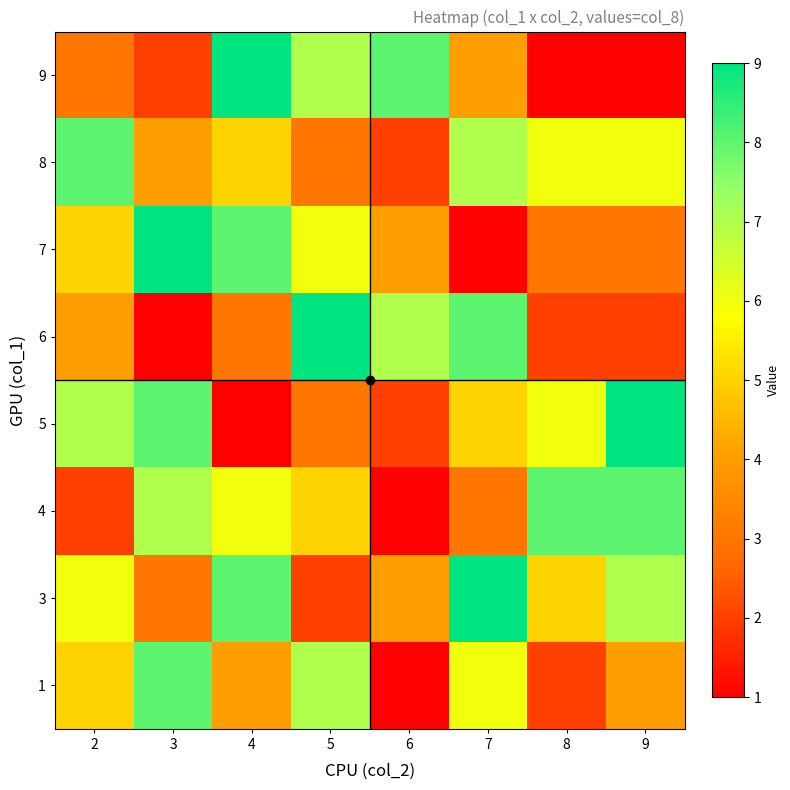

At how many categories does at least one series exceed 8?

5